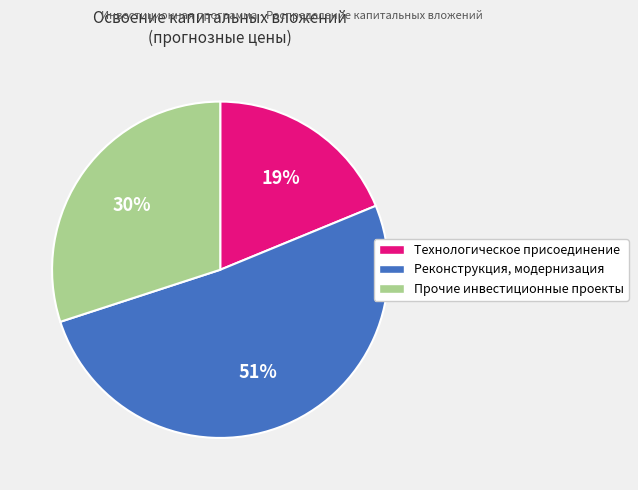

Rank the categories by value from highest to lowest.

Реконструкция, модернизация, Прочие инвестиционные проекты, Технологическое присоединение